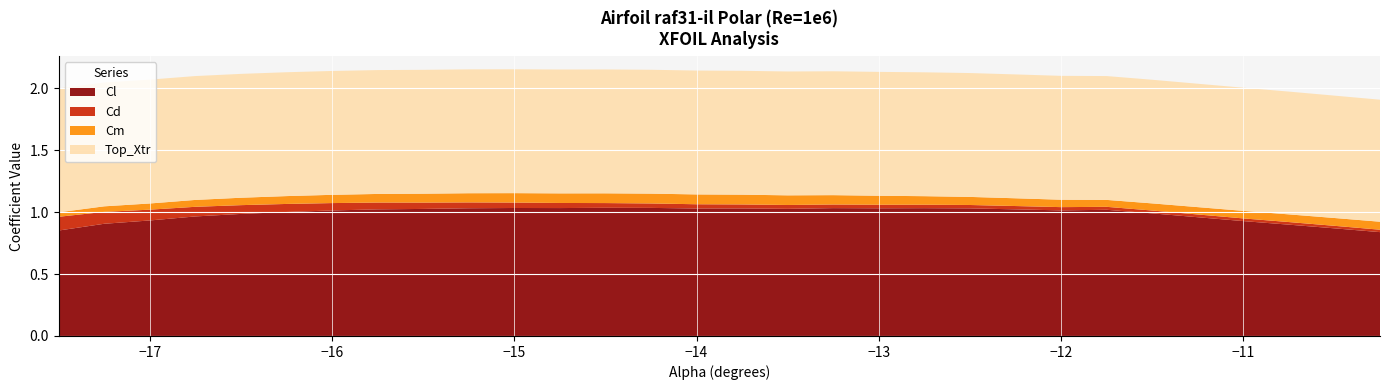

Reading left to right, list all the values displayed in this chart.

Cl: -0.9	-0.9	-0.9	-1.0	-1.0	-1.0	-1.0	-1.0	-1.0	-1.0	-1.0	-1.0	-1.0	-1.0	-1.0	-1.0	-1.0	-1.0	-1.0	-1.0	-1.0	-1.0	-1.0	-1.0	-1.0	-1.0	-0.9	-0.9	-0.9	-0.8
Cd: 0.1	0.1	0.1	0.1	0.1	0.1	0.1	0.1	0.1	0.0	0.0	0.0	0.0	0.0	0.0	0.0	0.0	0.0	0.0	0.0	0.0	0.0	0.0	0.0	0.0	0.0	0.0	0.0	0.0	0.0
Cm: -0.0	-0.0	-0.0	-0.1	-0.1	-0.1	-0.1	-0.1	-0.1	-0.1	-0.1	-0.1	-0.1	-0.1	-0.1	-0.1	-0.1	-0.1	-0.1	-0.1	-0.1	-0.1	-0.1	-0.1	-0.1	-0.1	-0.1	-0.1	-0.1	-0.1
Top_Xtr: 1.0	1.0	1.0	1.0	1.0	1.0	1.0	1.0	1.0	1.0	1.0	1.0	1.0	1.0	1.0	1.0	1.0	1.0	1.0	1.0	1.0	1.0	1.0	1.0	1.0	1.0	1.0	1.0	1.0	1.0